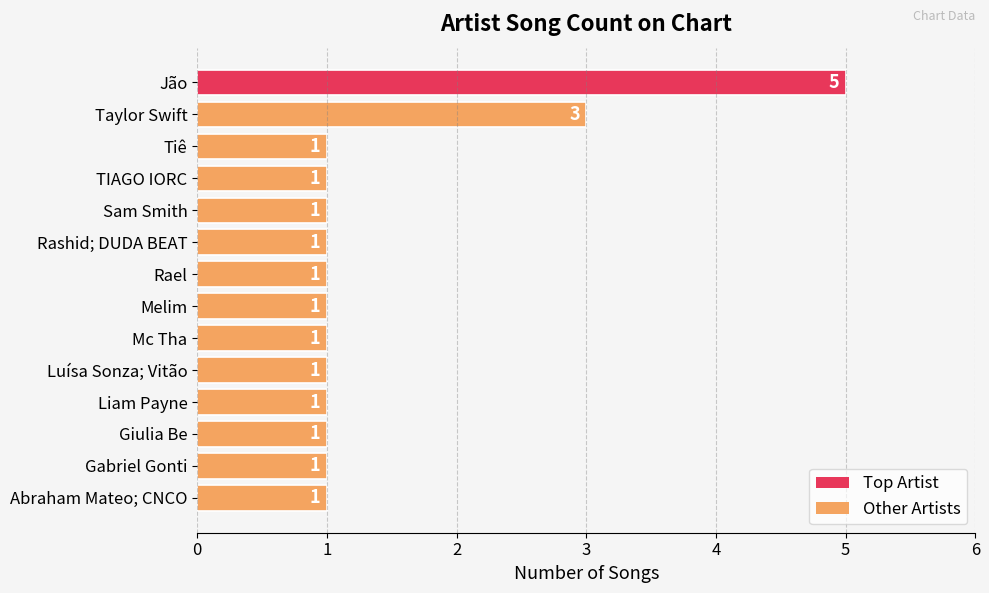

How many values exceed 1?

2